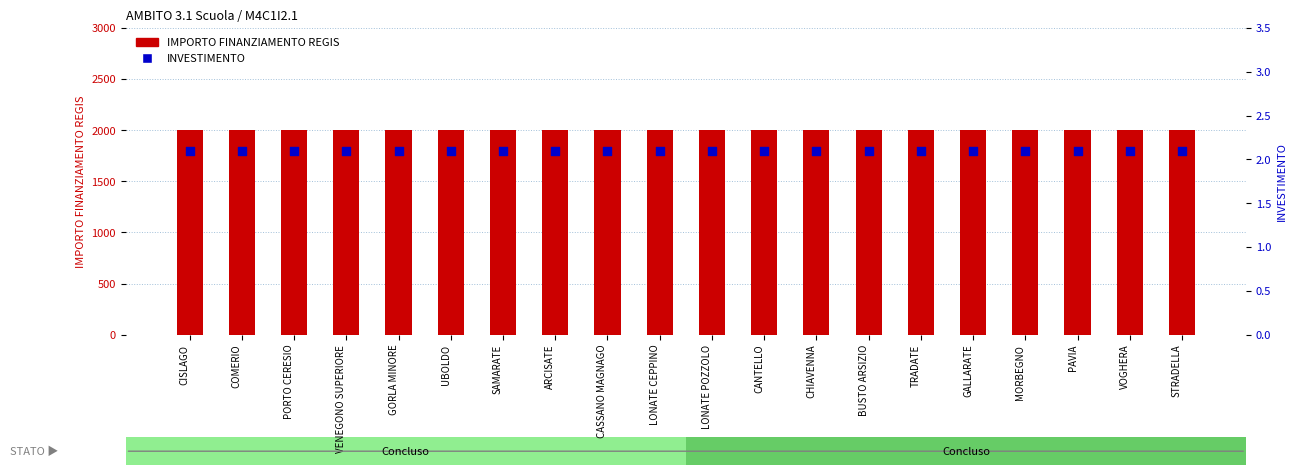

What are all the series names shown in the legend?

IMPORTO FINANZIAMENTO REGIS, INVESTIMENTO (sub)